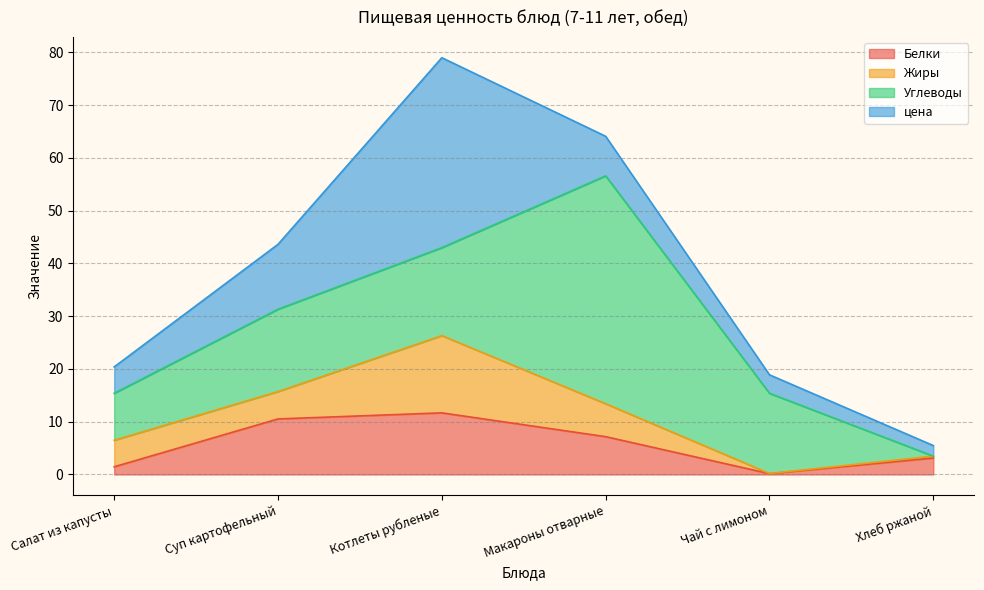

How many intersections are there between Белки and цена?

1